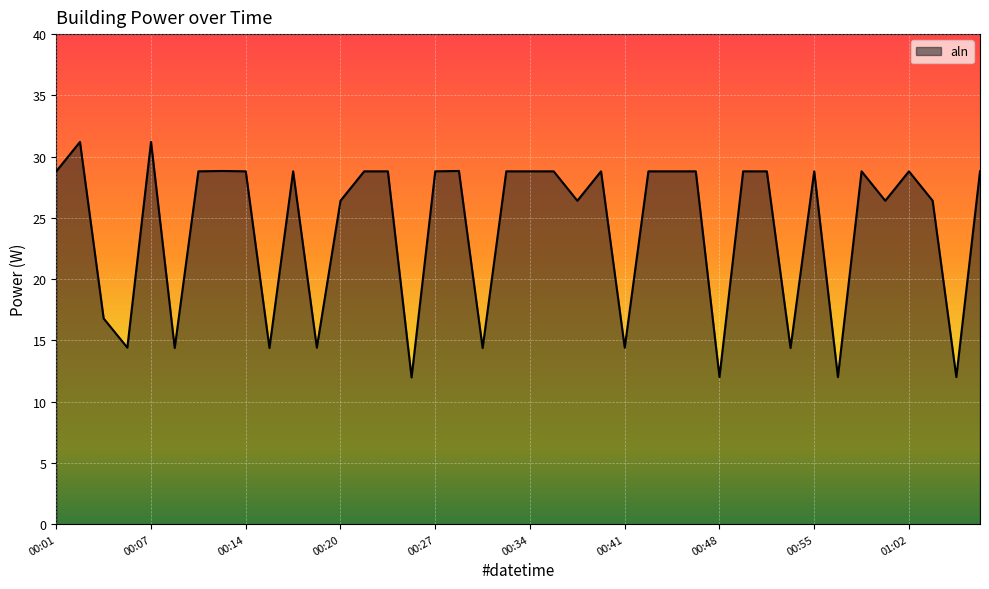

What is the smallest value displayed?

12.0